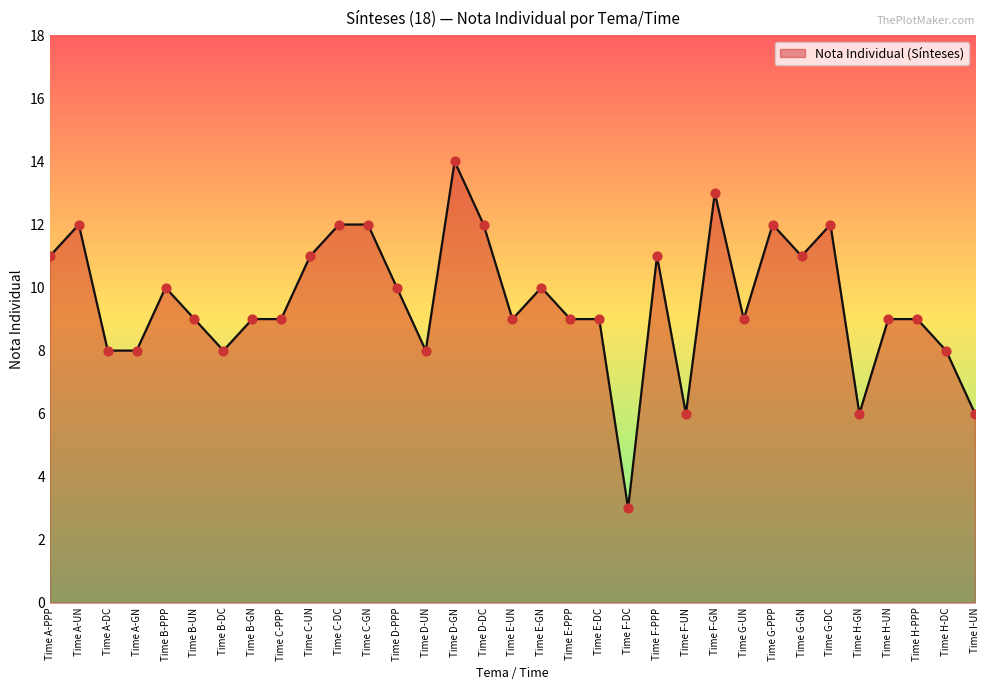

What is the change in value from Time C-GN to Time F-UN?

-6